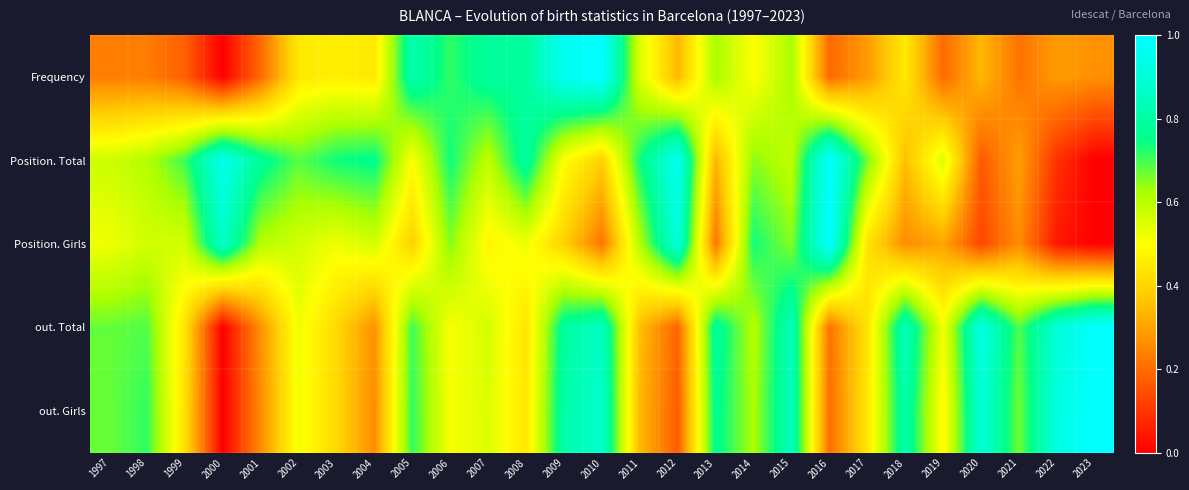

Which has a higher value, 2013 or 1999?

2013